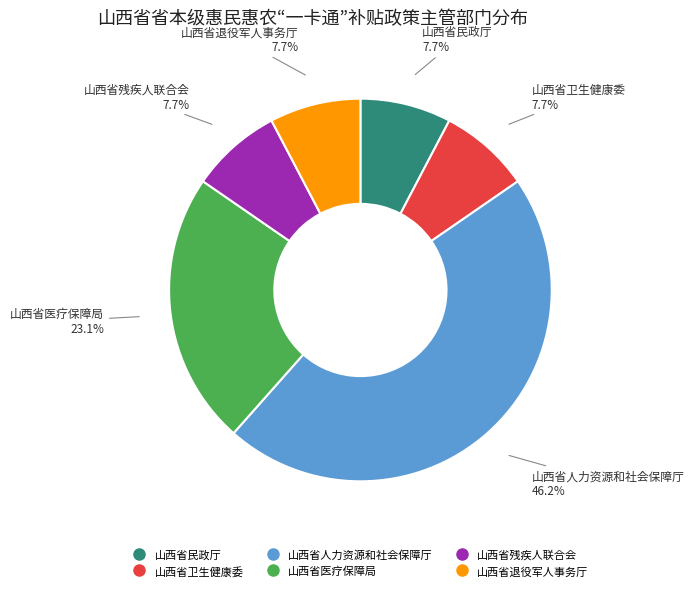

Which category has the biggest portion of the pie?

山西省人力资源和社会保障厅